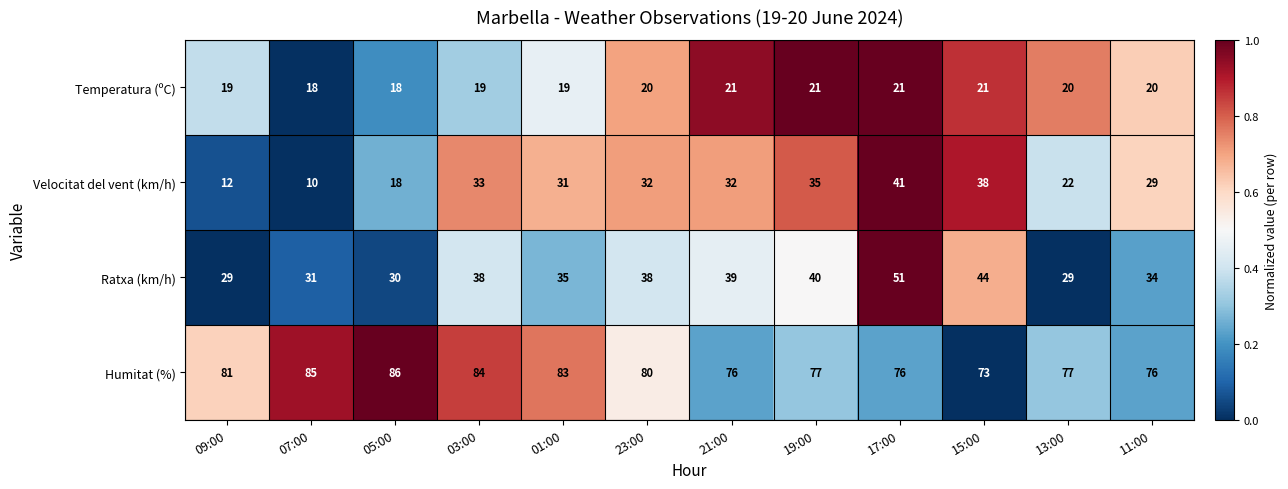

How many series are shown in this chart?

4